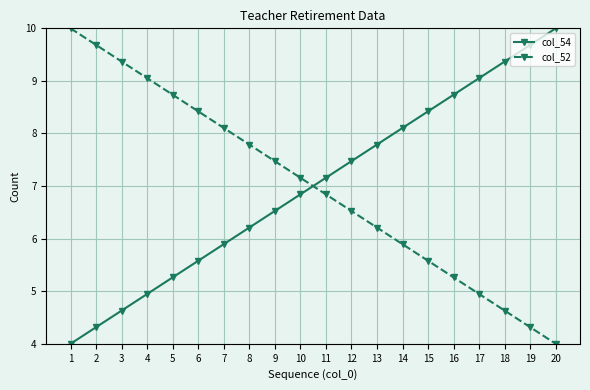

What is the total value across all series at 1?

14.0